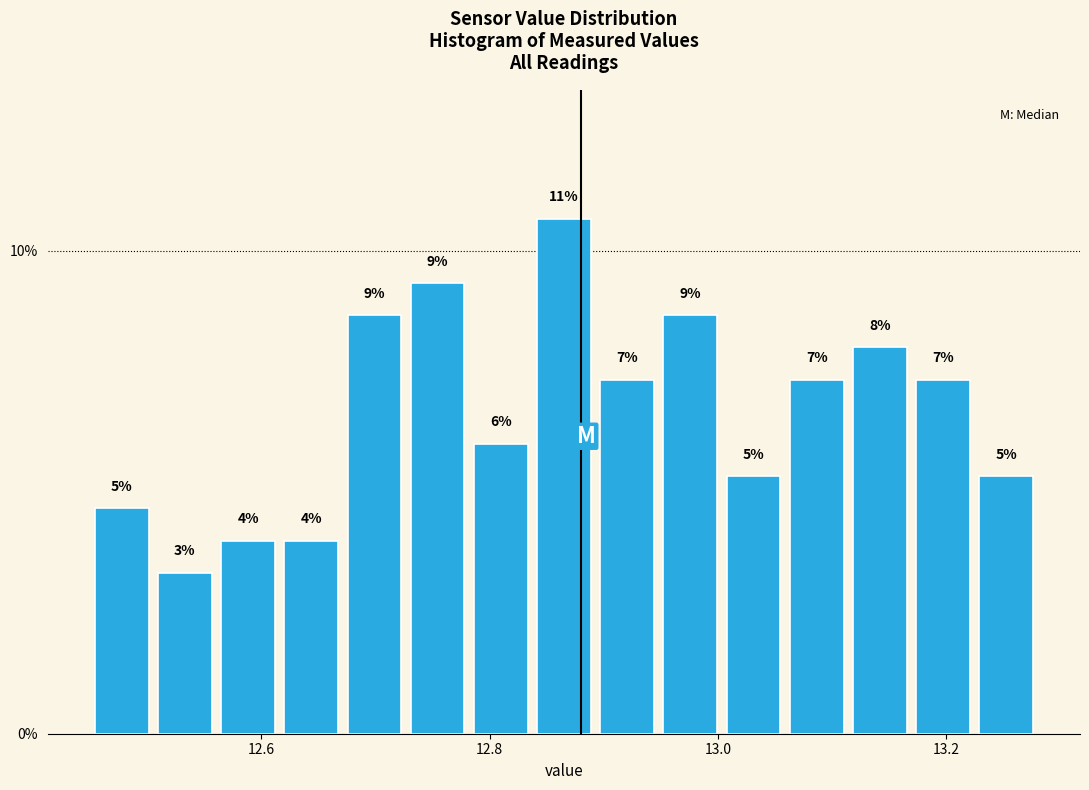

Around what value on the x-axis is the tallest bar? Give the approximate position of its centre, as read against the axis.

12.86